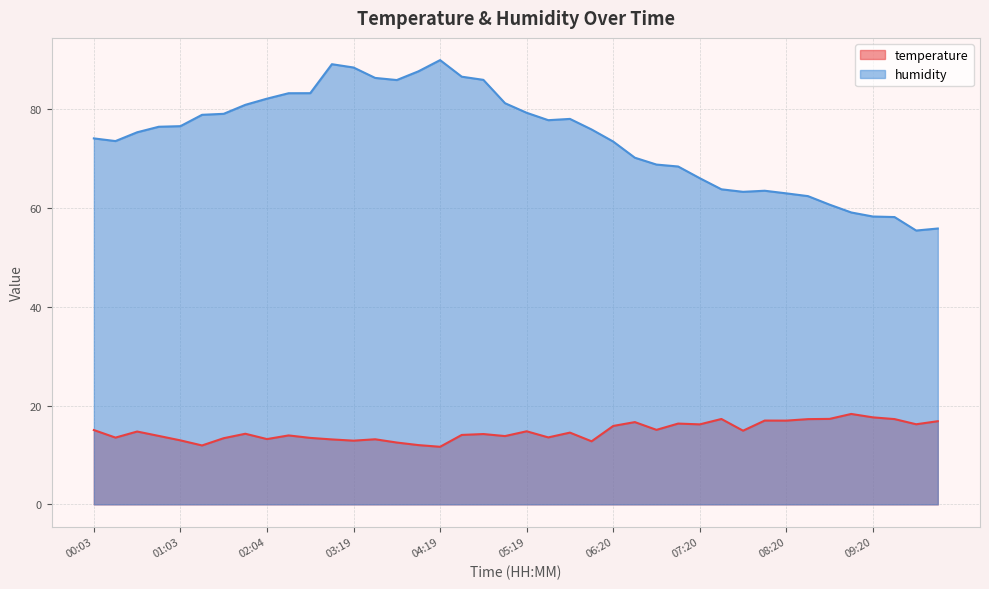

Reading left to right, extract all data points from this chart.

temperature: 00:03=15.1	00:18=13.5	00:33=14.8	00:48=13.9	01:03=13.0	01:18=11.9	01:34=13.4	01:49=14.3	02:04=13.2	02:19=14.0	02:34=13.5	03:04=13.2	03:19=12.9	03:34=13.2	03:49=12.5	04:04=12.0	04:19=11.7	04:34=14.1	04:49=14.2	05:04=13.8	05:19=14.8	05:35=13.6	05:50=14.5	06:05=12.8	06:20=15.9	06:35=16.7	06:50=15.1	07:05=16.4	07:20=16.2	07:35=17.3	07:50=14.9	08:05=17.0	08:20=17.0	08:35=17.3	08:50=17.3	09:05=18.3	09:20=17.6	09:35=17.3	09:50=16.2	10:05=16.8
humidity: 00:03=74.1	00:18=73.6	00:33=75.4	00:48=76.5	01:03=76.6	01:18=78.9	01:34=79.1	01:49=80.9	02:04=82.2	02:19=83.3	02:34=83.3	03:04=89.2	03:19=88.5	03:34=86.4	03:49=85.9	04:04=87.7	04:19=90.0	04:34=86.6	04:49=86.0	05:04=81.2	05:19=79.3	05:35=77.8	05:50=78.1	06:05=75.9	06:20=73.5	06:35=70.2	06:50=68.8	07:05=68.4	07:20=66.1	07:35=63.8	07:50=63.3	08:05=63.5	08:20=63.0	08:35=62.4	08:50=60.7	09:05=59.1	09:20=58.3	09:35=58.2	09:50=55.5	10:05=55.9